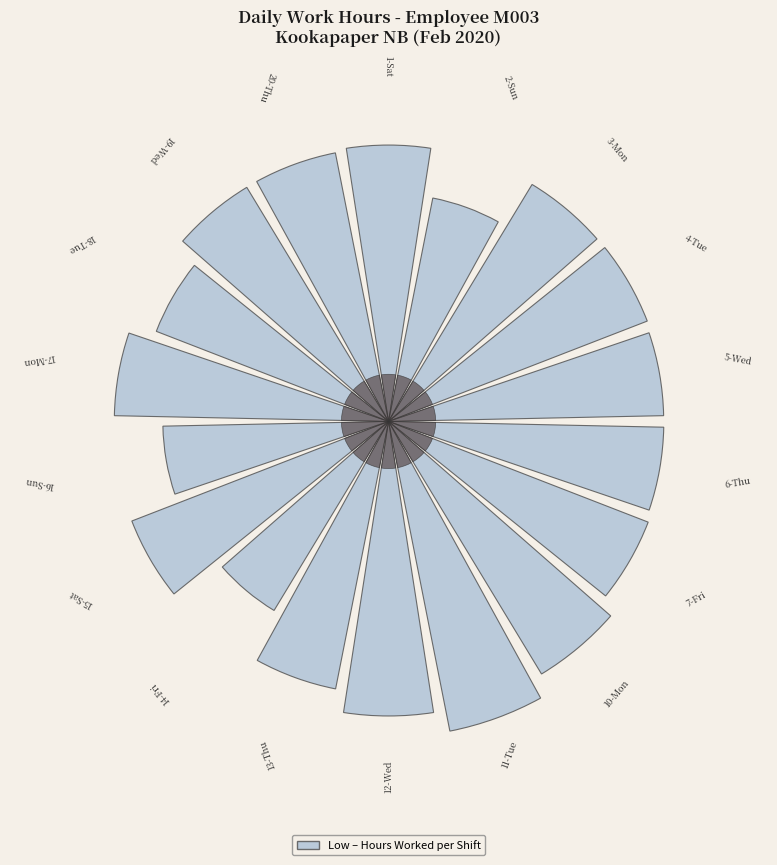

To the nearest percent, what is the average slice percentage?

6%